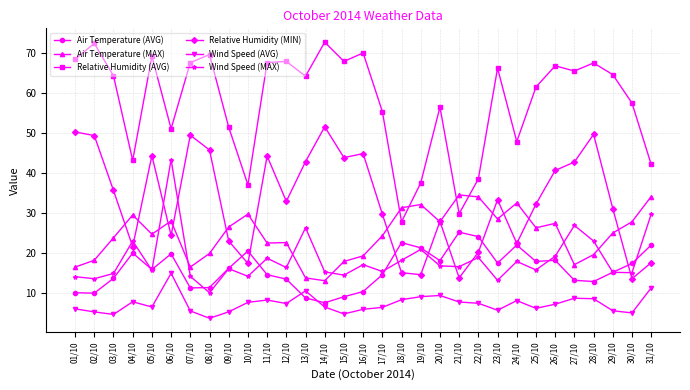

At which category does Relative Humidity (MIN) reach its first local valley?

04/10